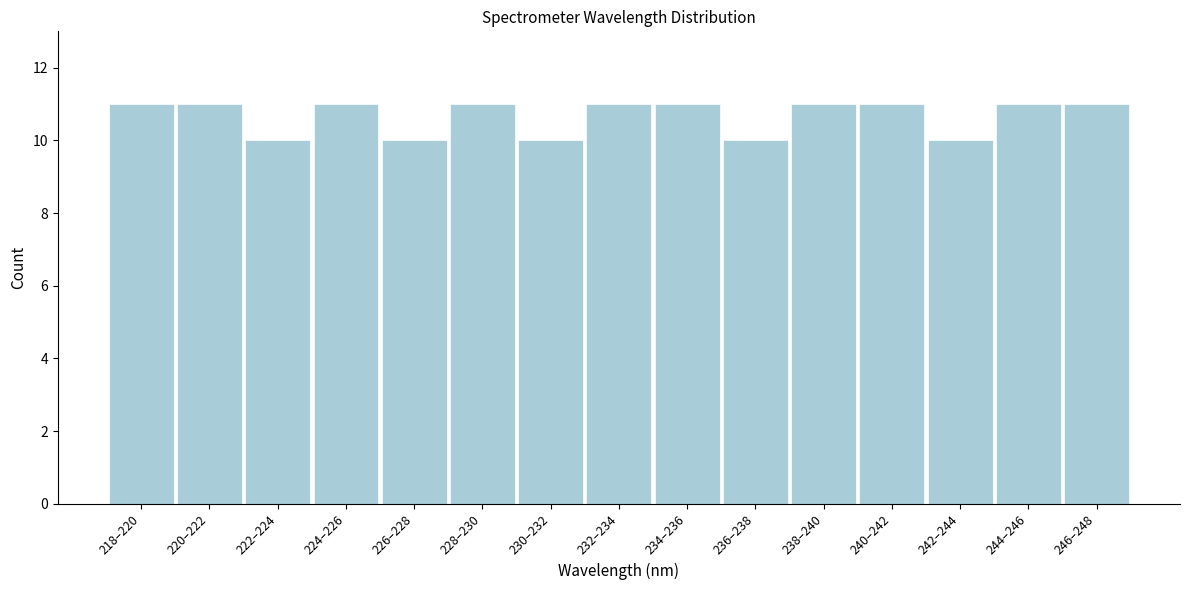

Reading left to right, what are all the values shown in this chart?

218–220=11	220–222=11	222–224=10	224–226=11	226–228=10	228–230=11	230–232=10	232–234=11	234–236=11	236–238=10	238–240=11	240–242=11	242–244=10	244–246=11	246–248=11